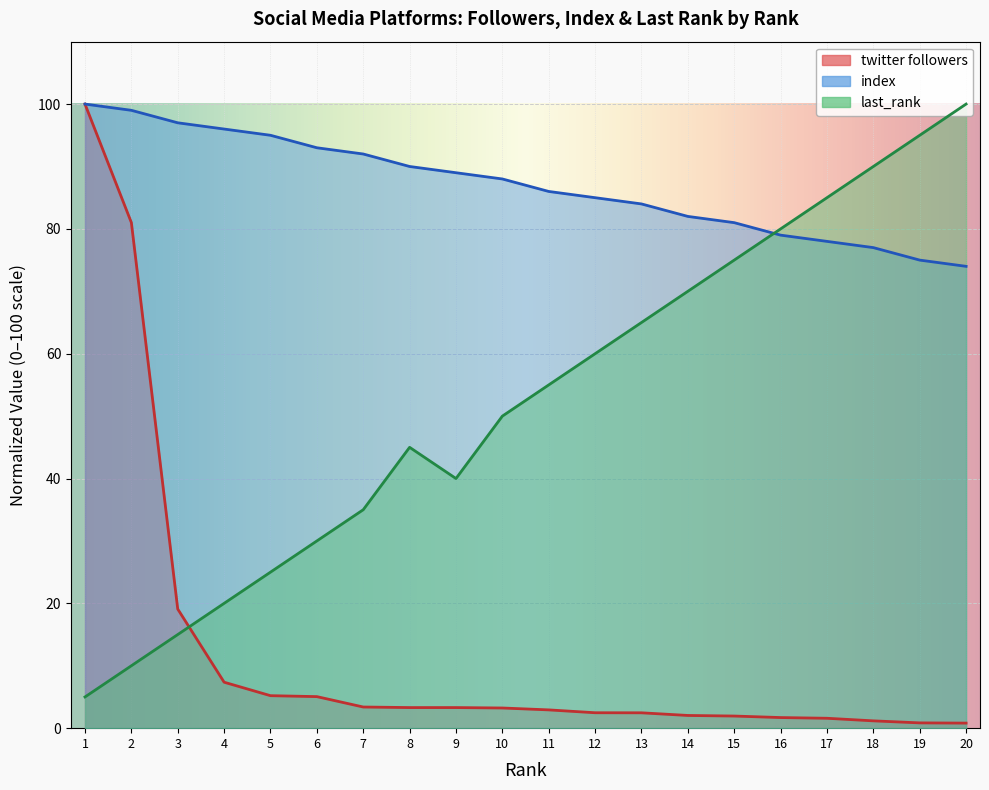

Reading right to left, what are all the values shown in this chart?

twitter followers: 0.8	0.8	1.2	1.6	1.7	1.9	2.0	2.5	2.5	2.9	3.2	3.3	3.3	3.4	5.1	5.2	7.4	19.1	81.0	100.0
index: 74.0	75.0	77.0	78.0	79.0	81.0	82.0	84.0	85.0	86.0	88.0	89.0	90.0	92.0	93.0	95.0	96.0	97.0	99.0	100.0
last_rank: 100.0	95.0	90.0	85.0	80.0	75.0	70.0	65.0	60.0	55.0	50.0	40.0	45.0	35.0	30.0	25.0	20.0	15.0	10.0	5.0